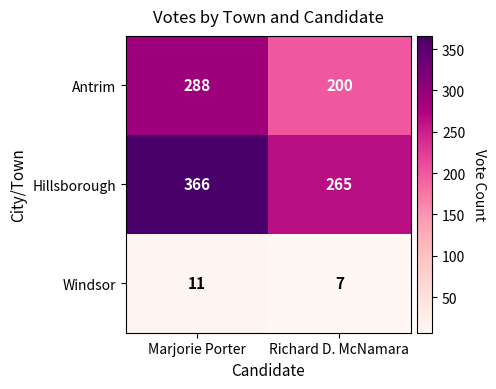

Rank the series at Richard D. McNamara from lowest to highest value.

Windsor, Antrim, Hillsborough